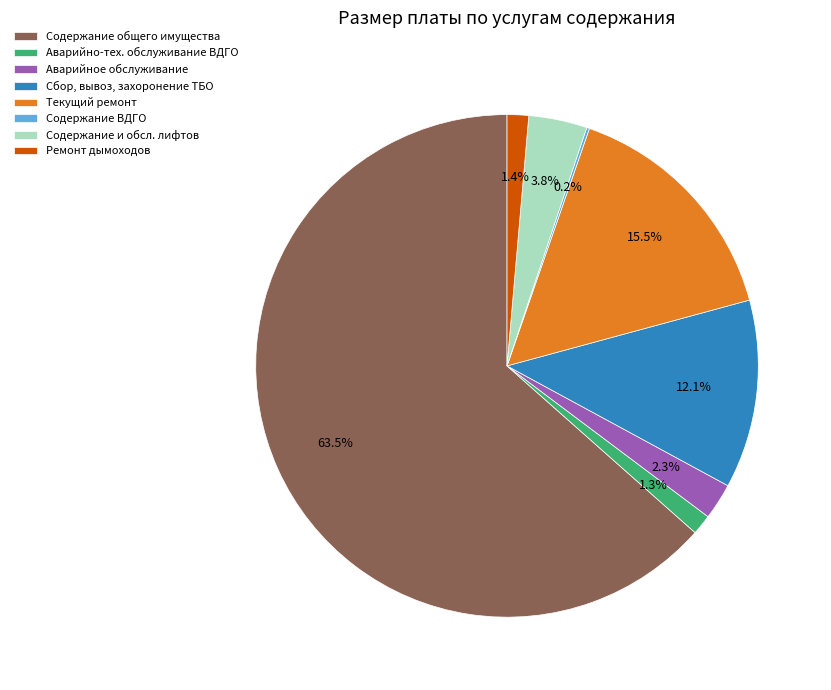

Does Аварийное обслуживание represent more than half of the total?

No